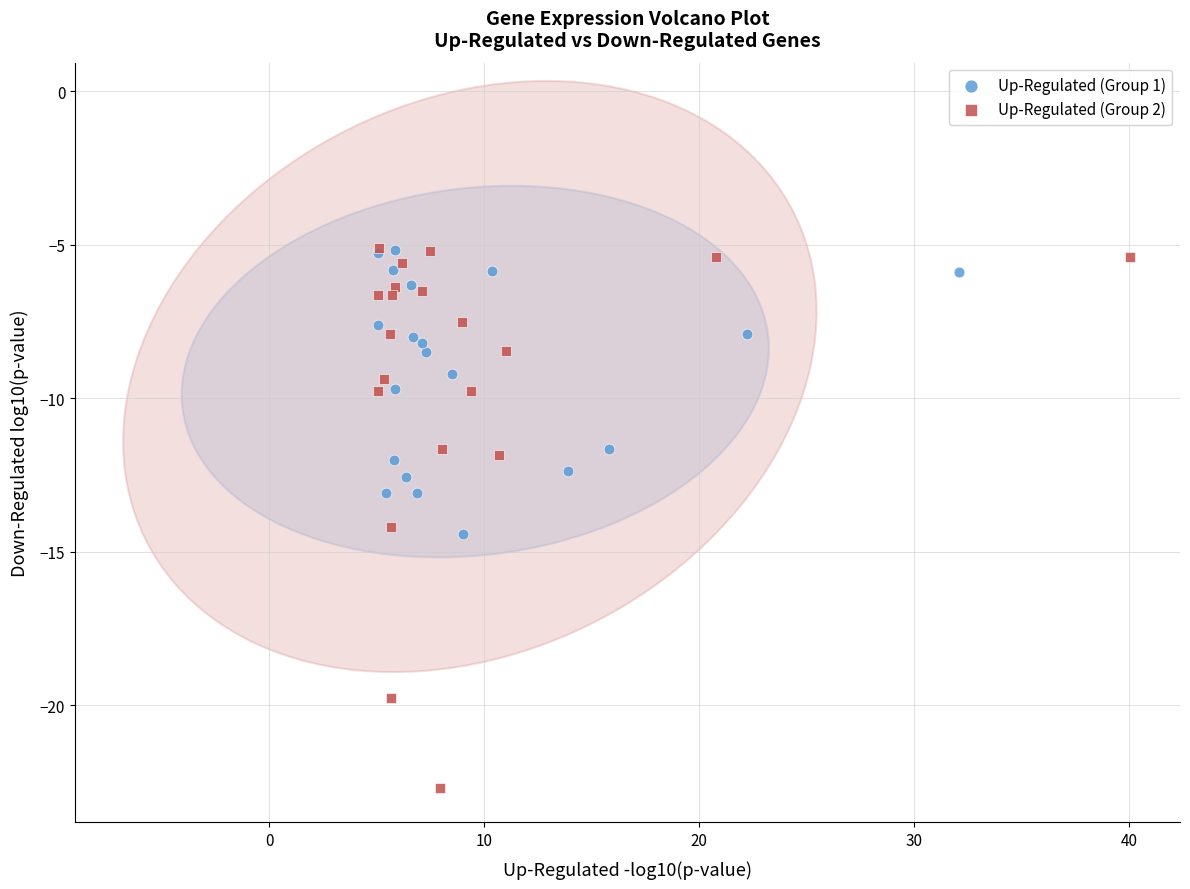

Which series has the widest spread of Y values?

Up-Regulated (Group 2)